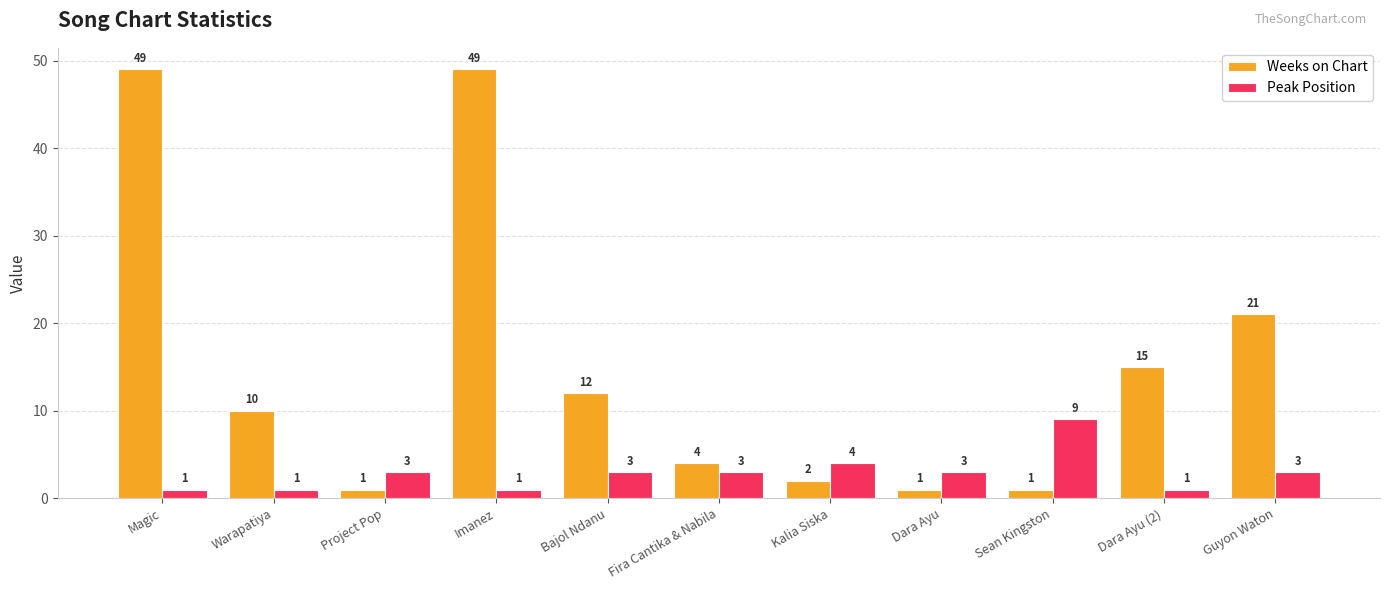

Rank the series by their maximum value, from highest to lowest.

Weeks on Chart, Peak Position